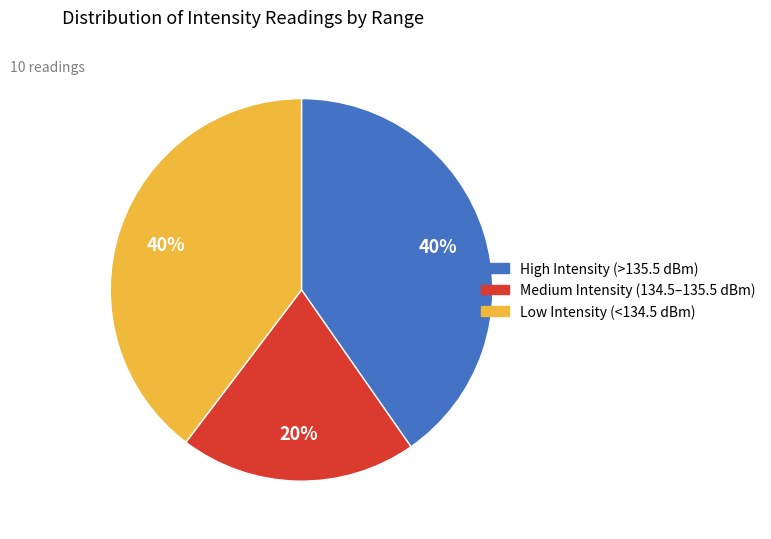

What percentage is the High Intensity (>135.5 dBm) slice, to the nearest percent?

40%